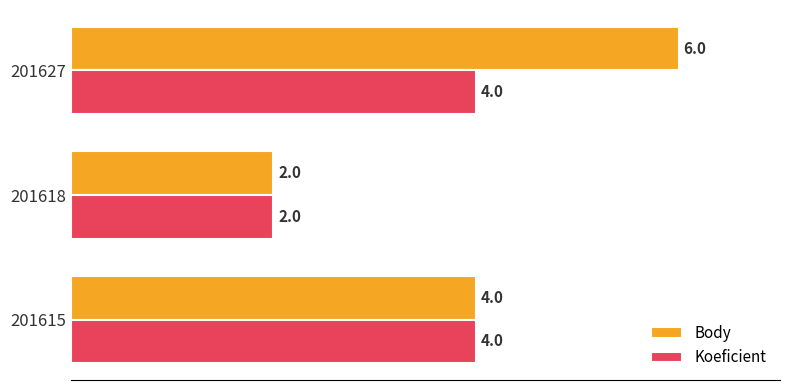

Which label corresponds to the largest value in the chart?

201627